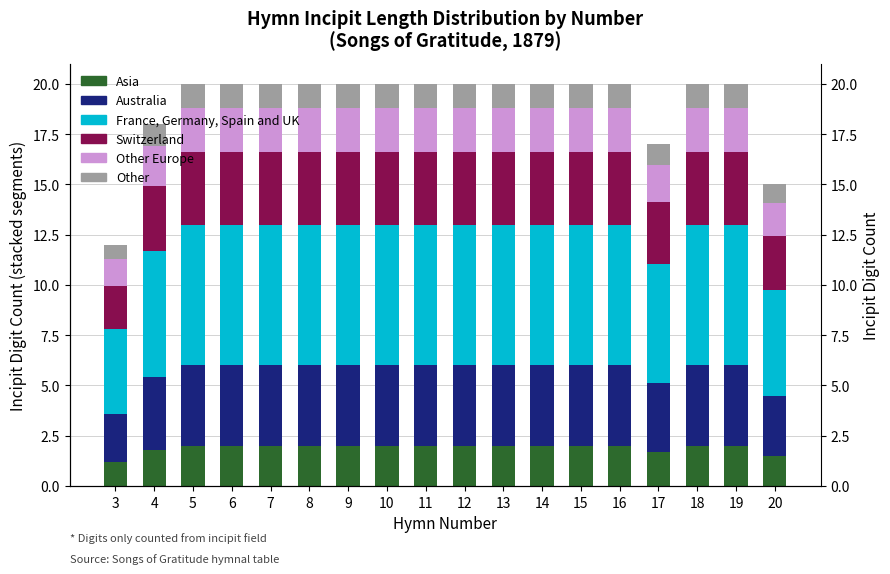

What is the sum of the Other values at 6 and 9?

2.4